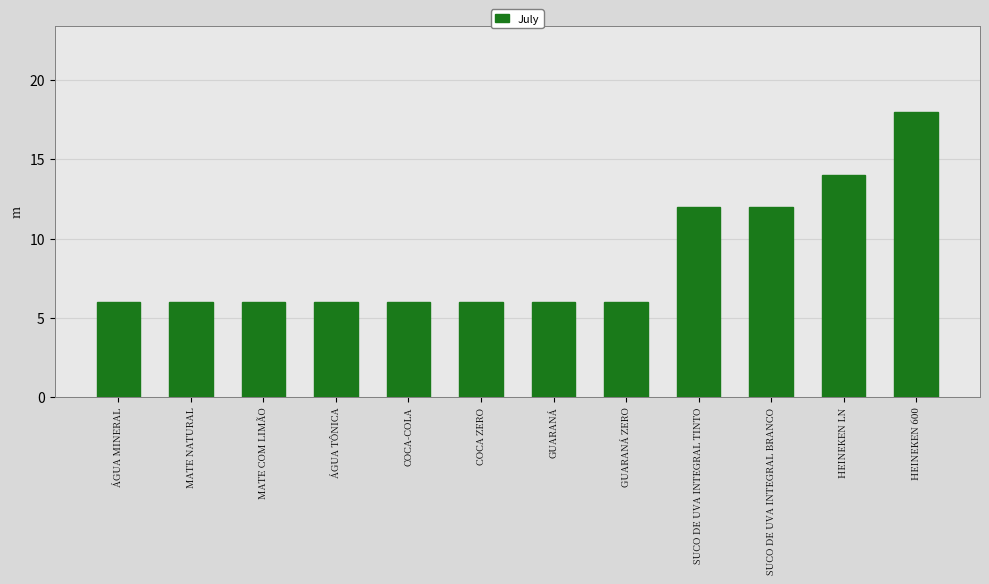

What is the average value?

9